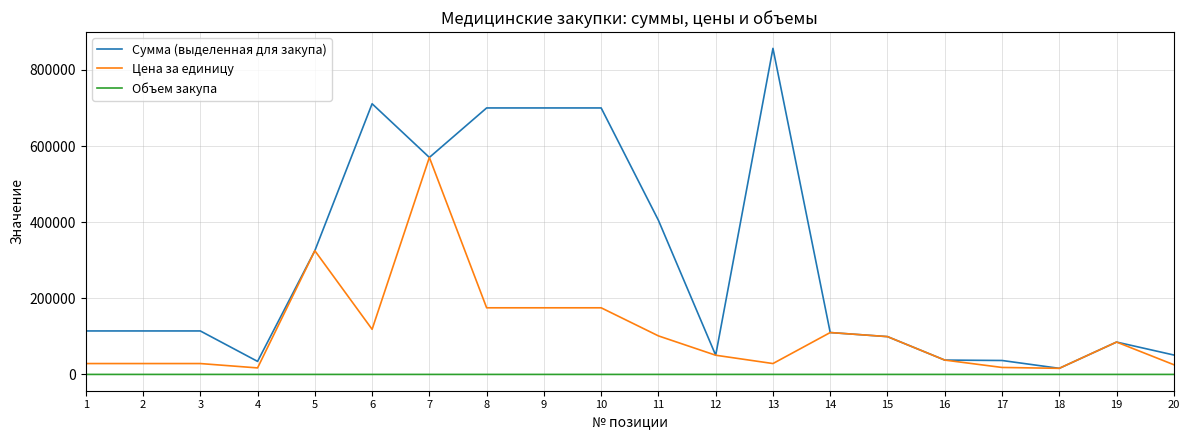

What is the average value of the Цена за единицу series?

110658